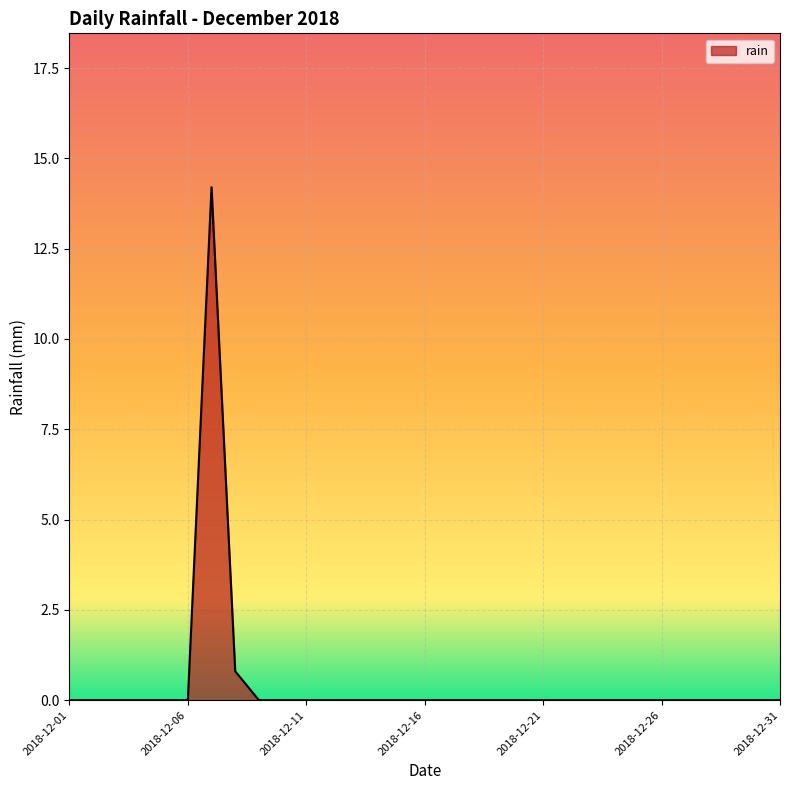

What is the difference between the maximum and minimum values?

14.2